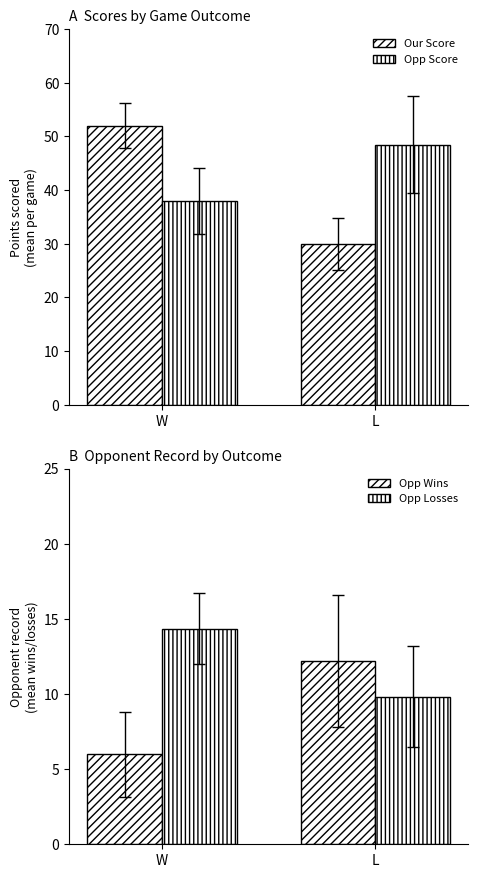

What is the label of the 1st bar from the left?

W